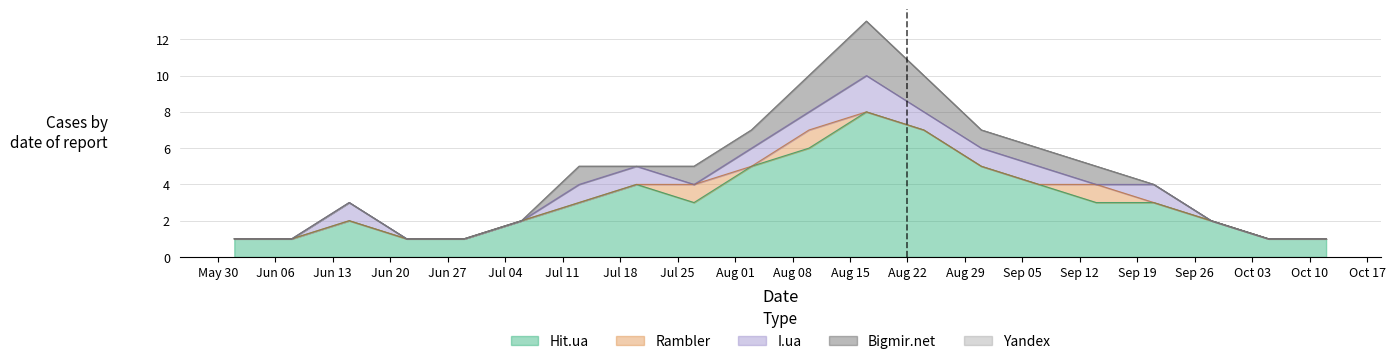

At which category is the sum across all series the highest?

2011-08-17